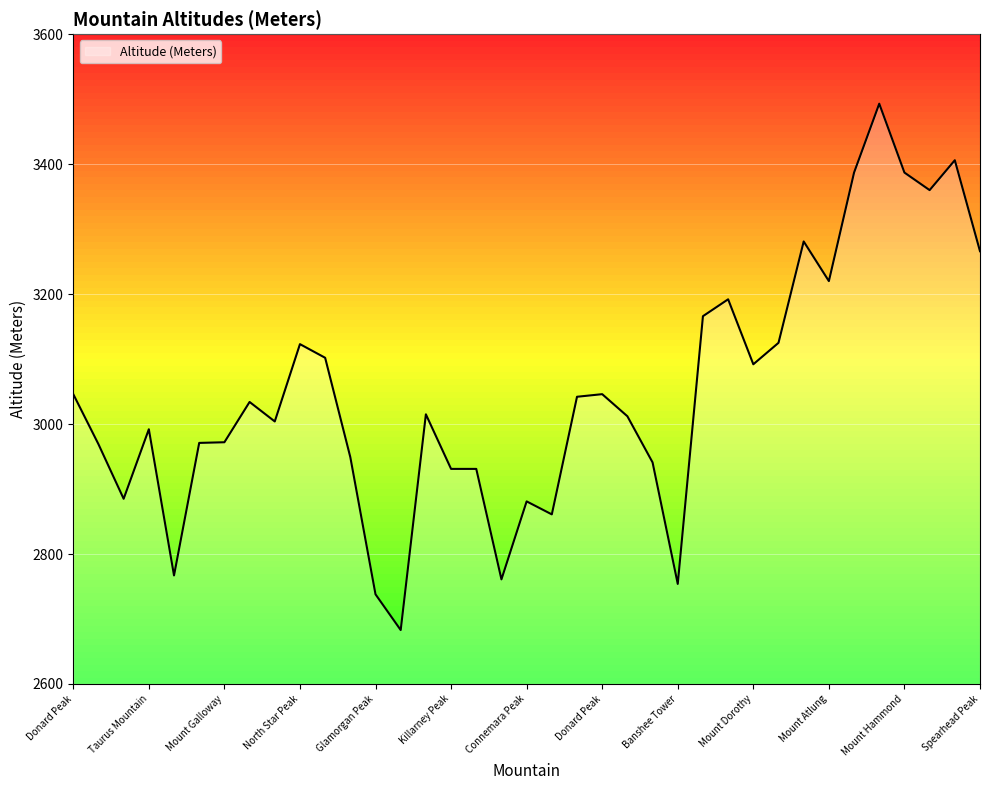

What is the greatest value displayed?

3493